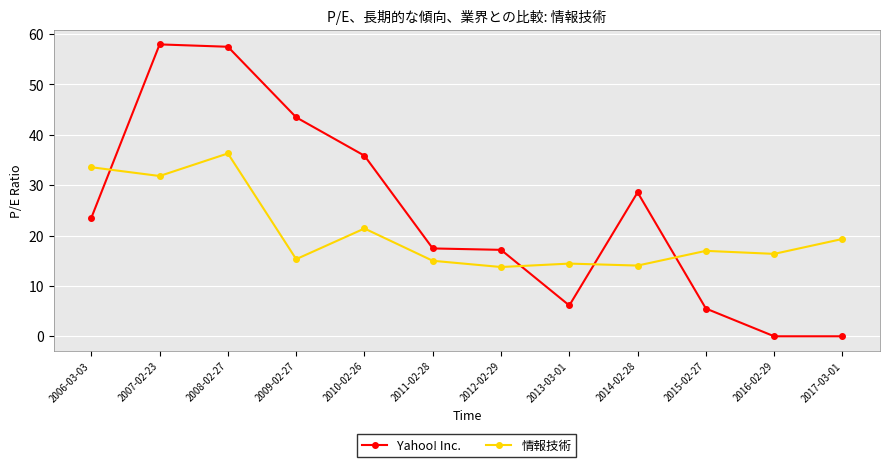

Between 2006-03-03 and 2015-02-27, which series saw the biggest shift?

Yahoo! Inc.